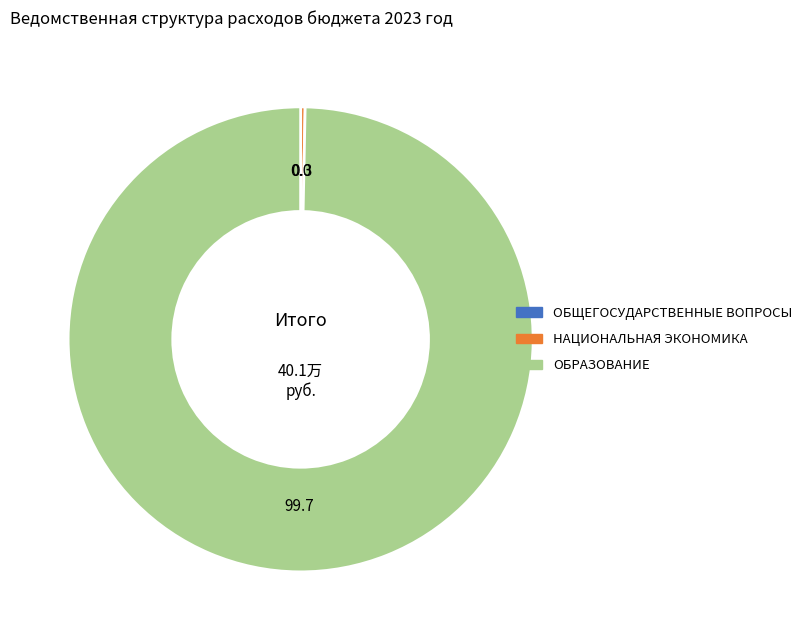

Which slice is the largest?

ОБРАЗОВАНИЕ